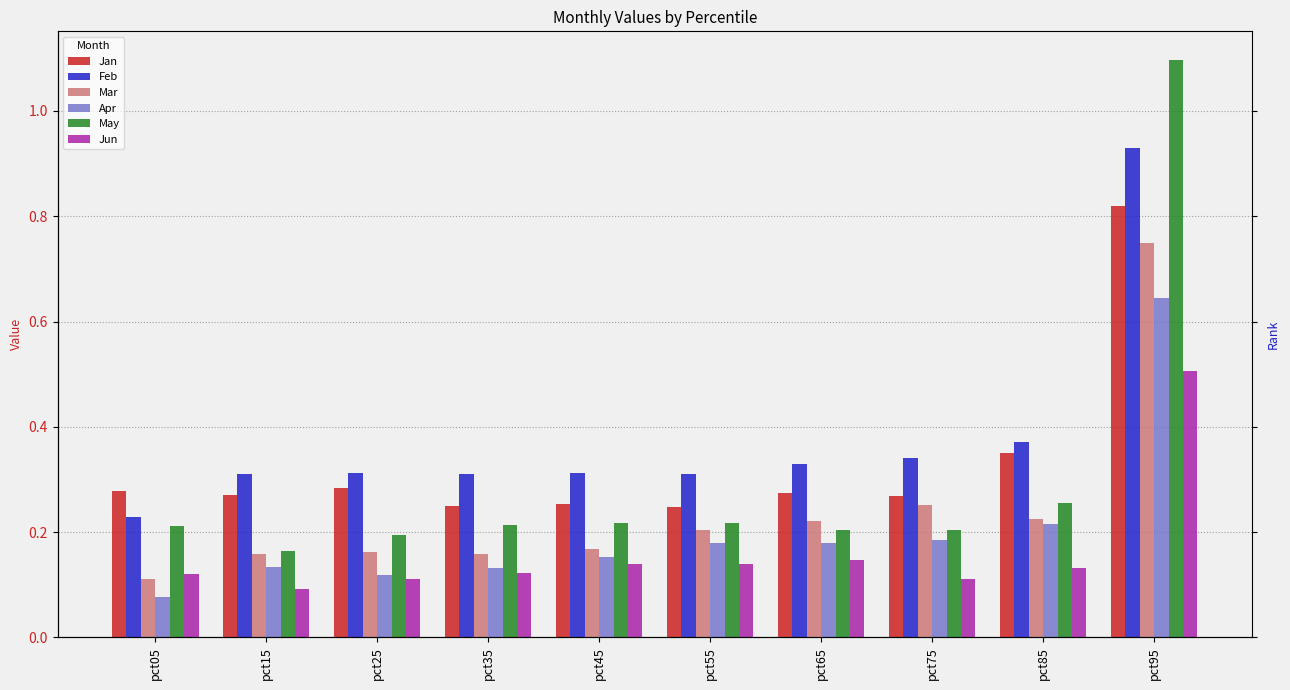

What is the value of the Jun bar at the 10th from the left?

0.5